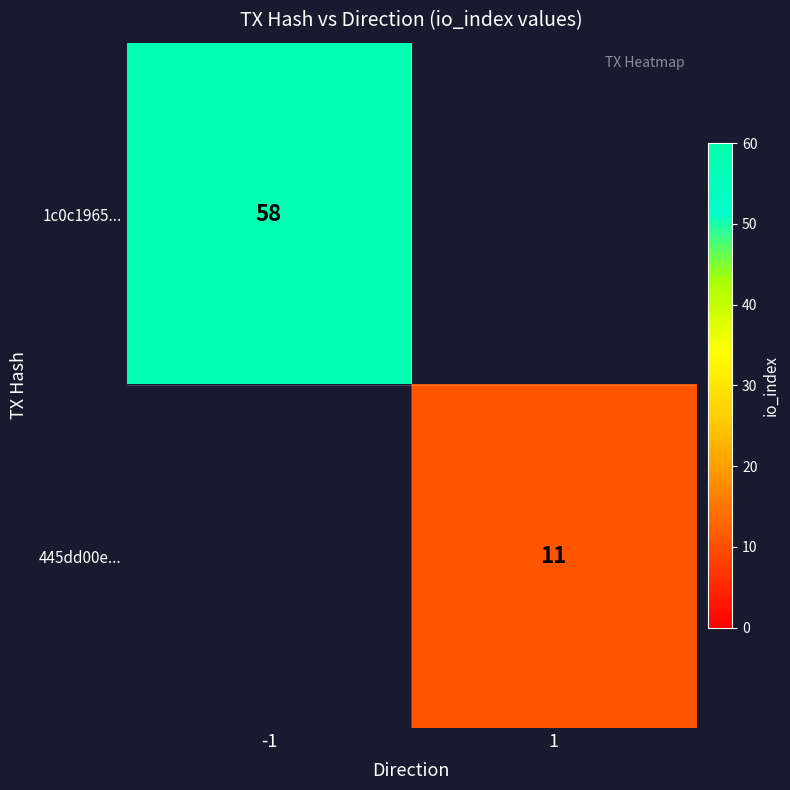

The 445dd00e... series shows 11 at 1. True or false?

True